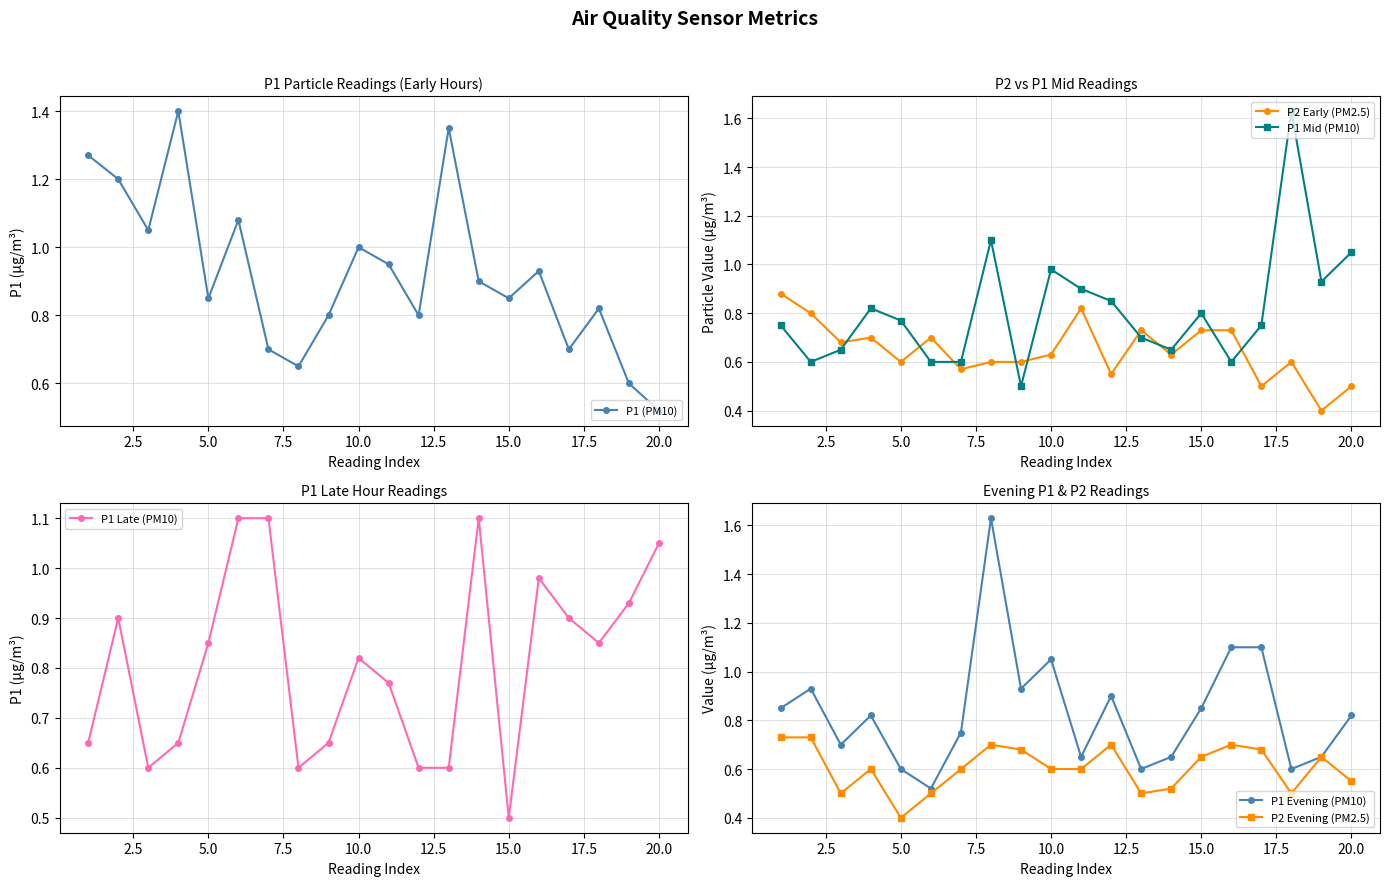

What is the lowest value of the P2 Early (PM2.5) series?

0.4